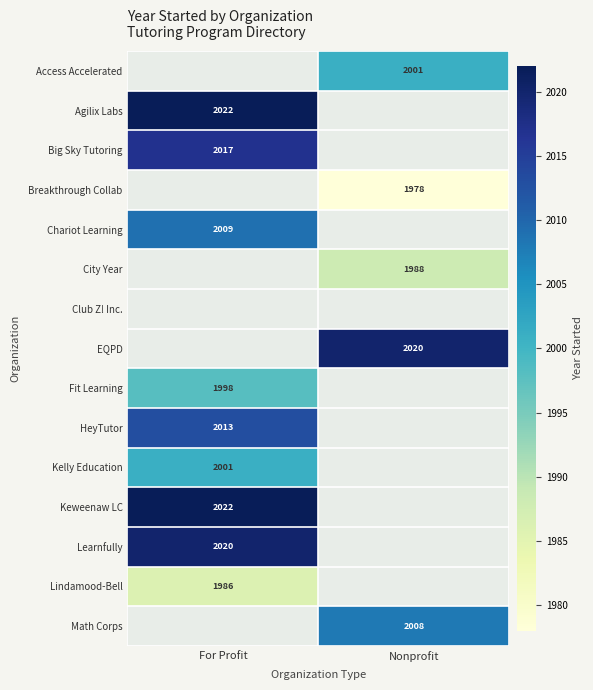

Is the value of Learnfully at For Profit greater than the value of HeyTutor at For Profit?

Yes